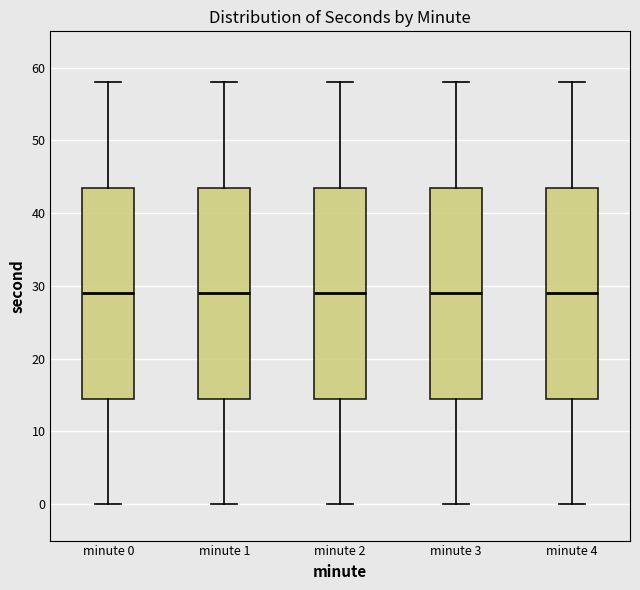

Where is the lower edge of the box for minute 3 on the y-axis? The values are not printed on the chart, so give them approximately, as read against the axis.

15